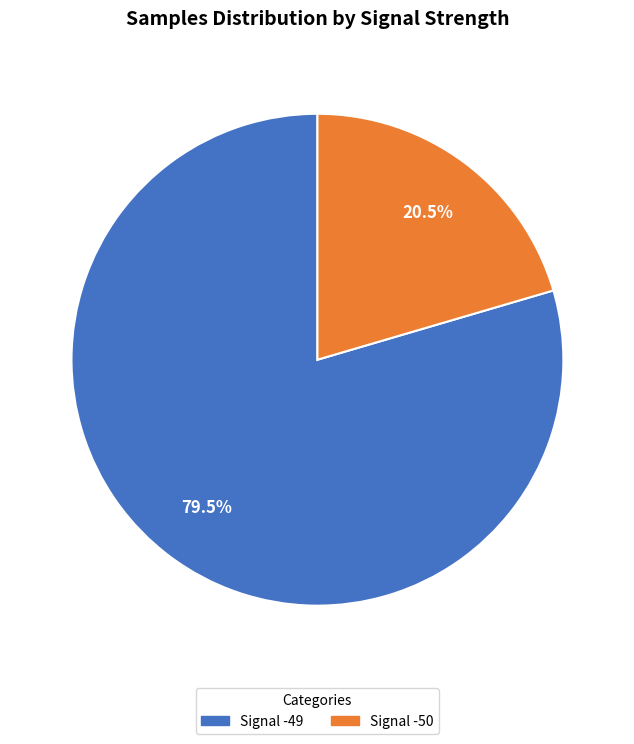

To the nearest percent, what is the average slice percentage?

50%